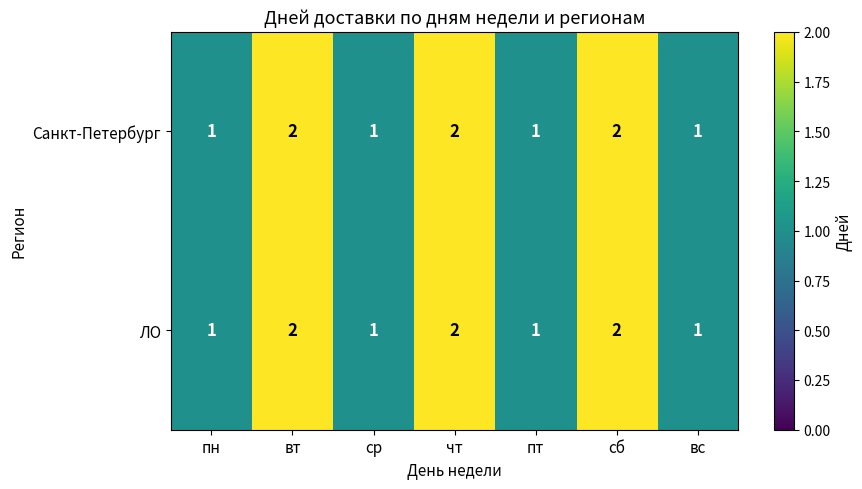

True or false: ЛО has a value of 1 at вс.

True